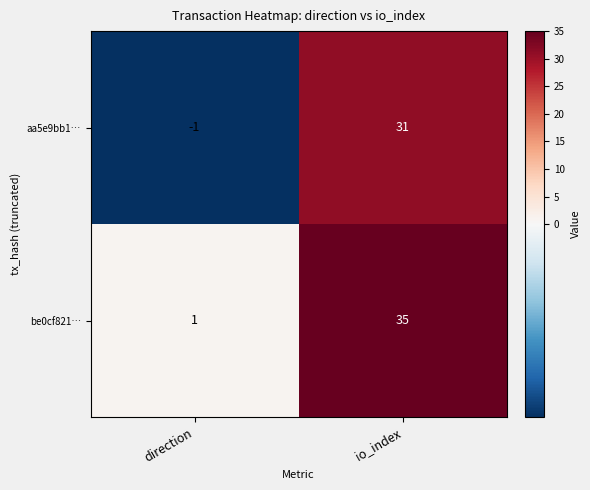

Which series has the widest spread of values?

be0cf821…